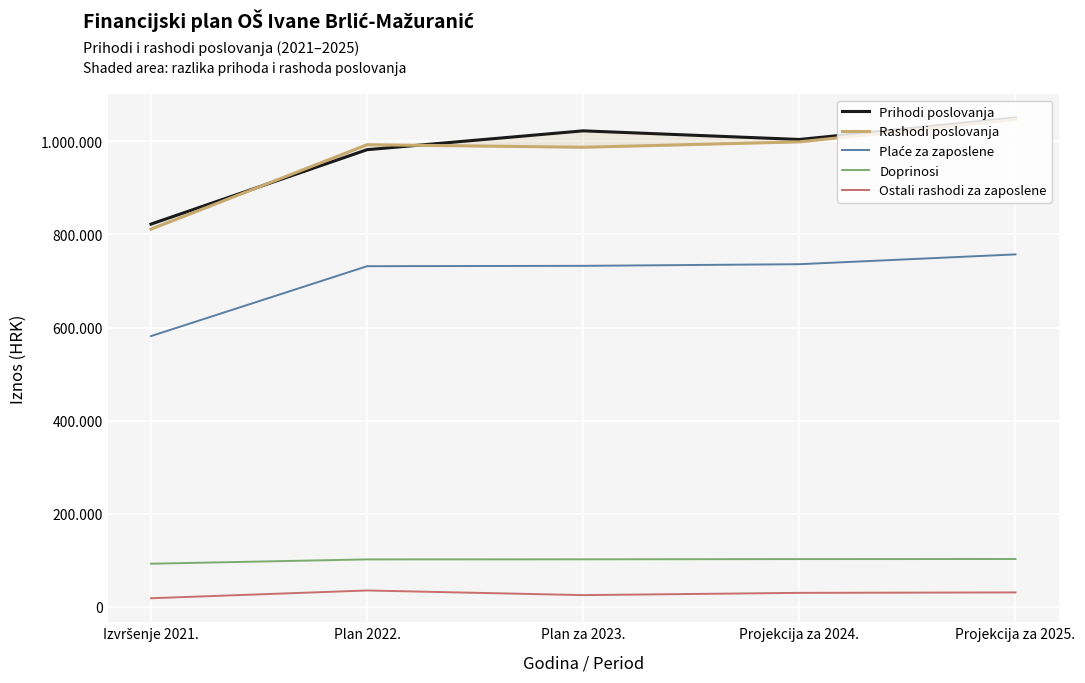

What is the maximum value for Rashodi poslovanja?

1047097